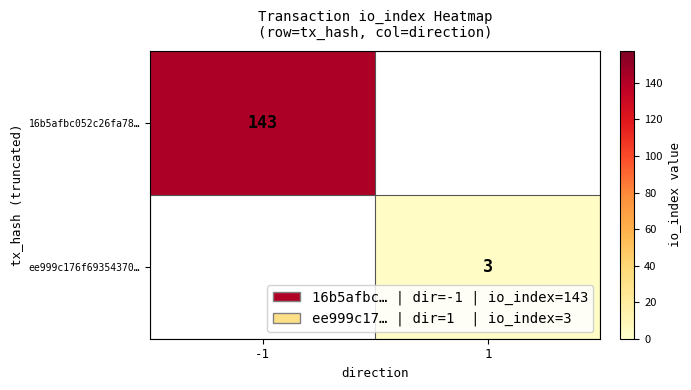

At how many categories does at least one series exceed 8?

1